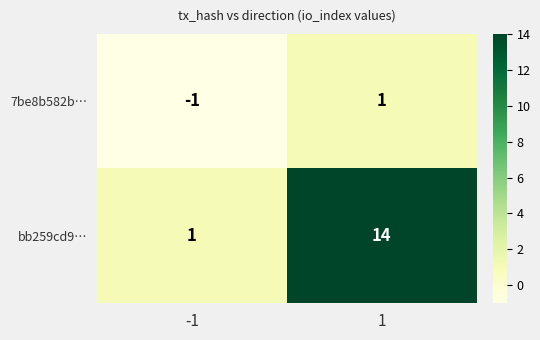

How many distinct data groups are displayed?

2